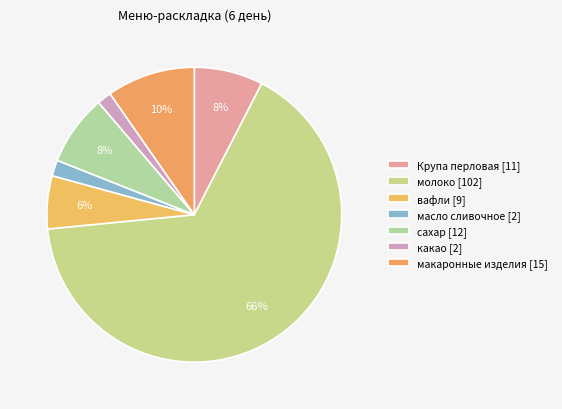

True or false: Крупа перловая accounts for 8% of the total.

True